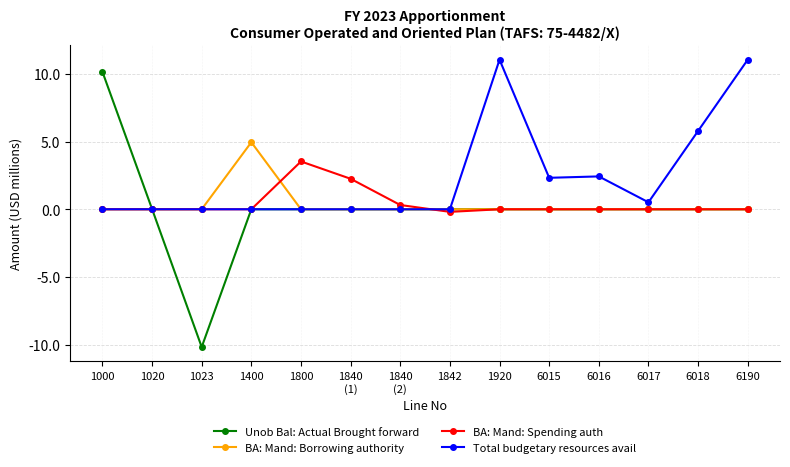

Which series has the largest total across all categories?

Total budgetary resources avail